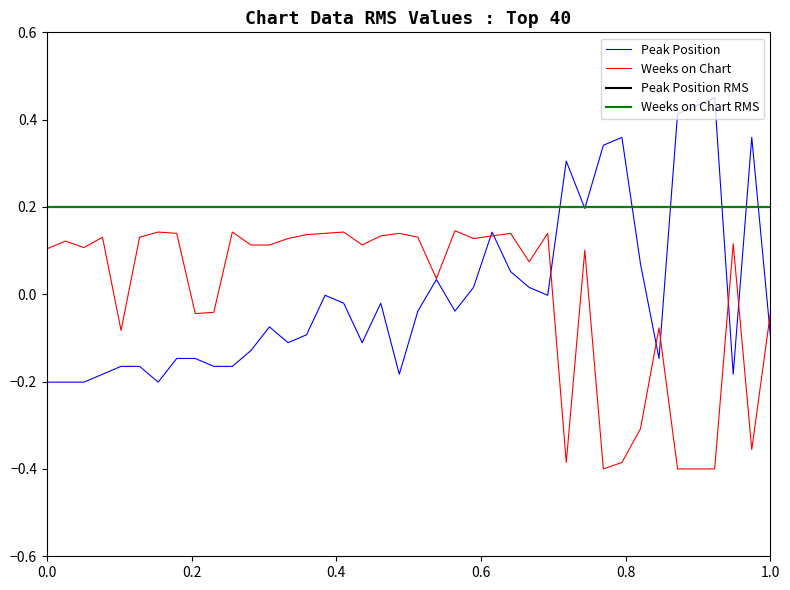

List the series in order of their peak value, lowest first.

Weeks on Chart, Peak Position